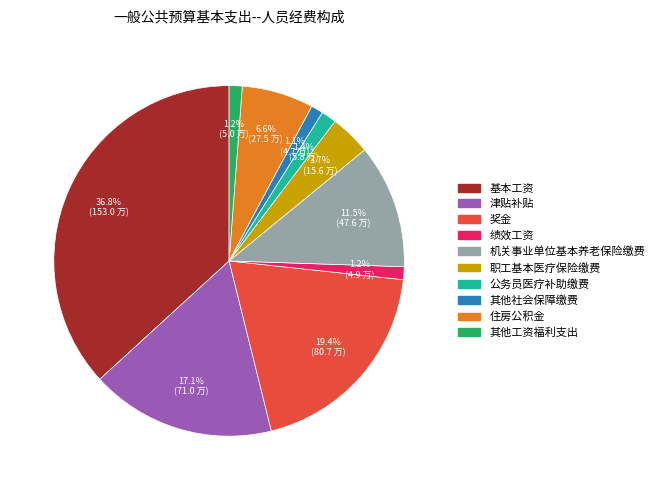

What percentage do 奖金 and 住房公积金 together represent?

26.0%